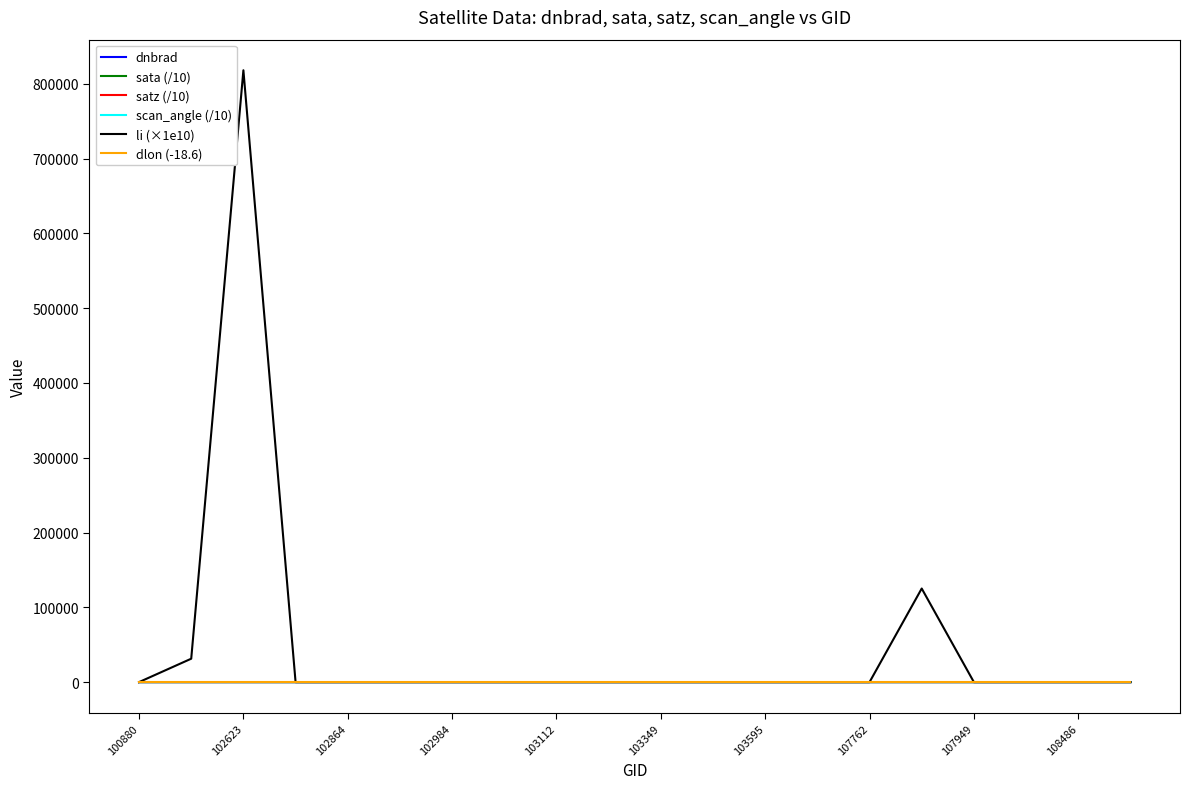

In scan_angle (/10), how many points are lower than both neighbors (excluding endpoints)?

4